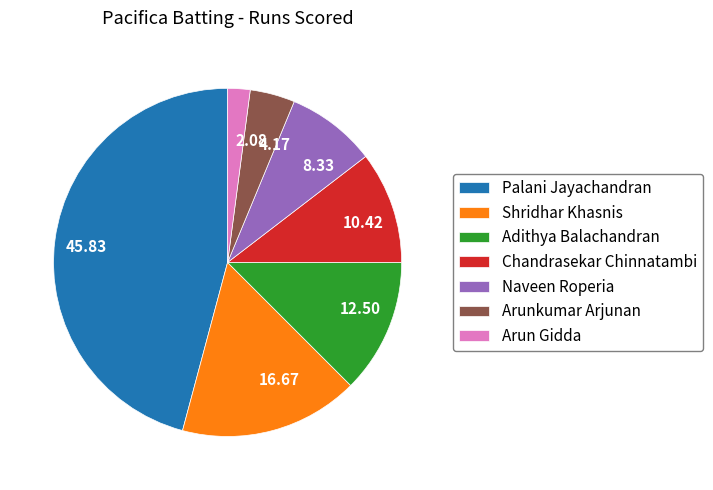

Which category has the smallest portion of the pie?

Arun Gidda